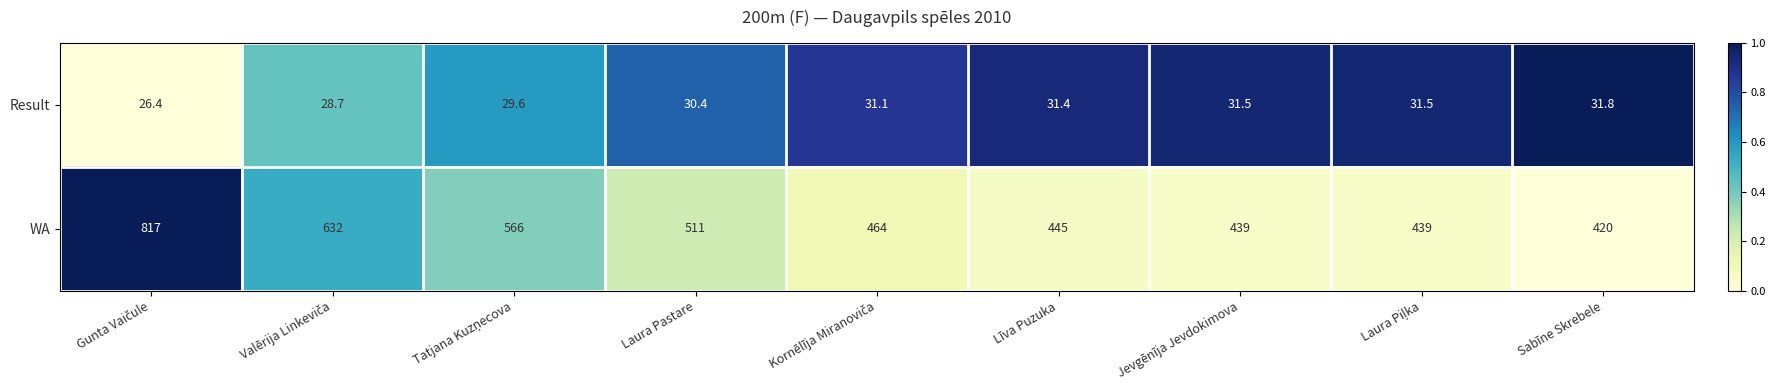

Reading left to right, transcribe all the data shown in this chart.

Result: 26.4	28.7	29.6	30.4	31.1	31.4	31.5	31.5	31.8
WA: 817.0	632.0	566.0	511.0	464.0	445.0	439.0	439.0	420.0